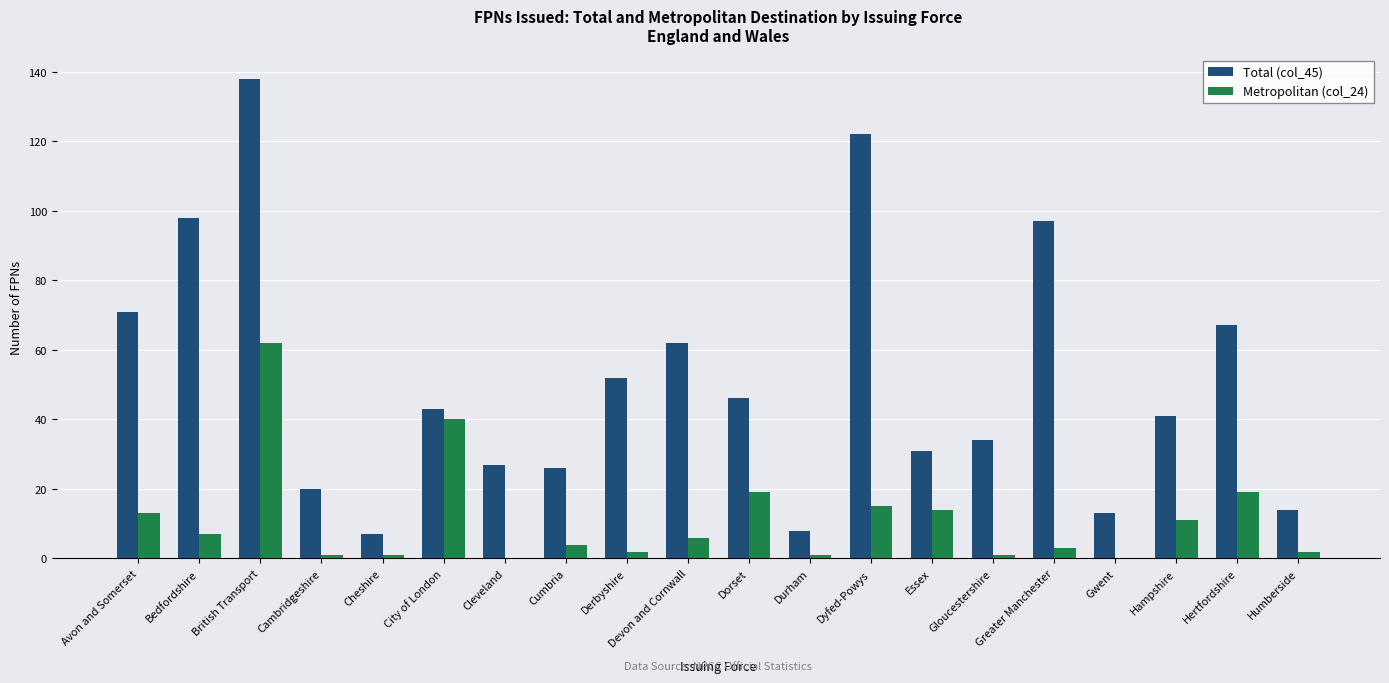

The value of Metropolitan (col_24) at Greater Manchester is 3. True or false?

True